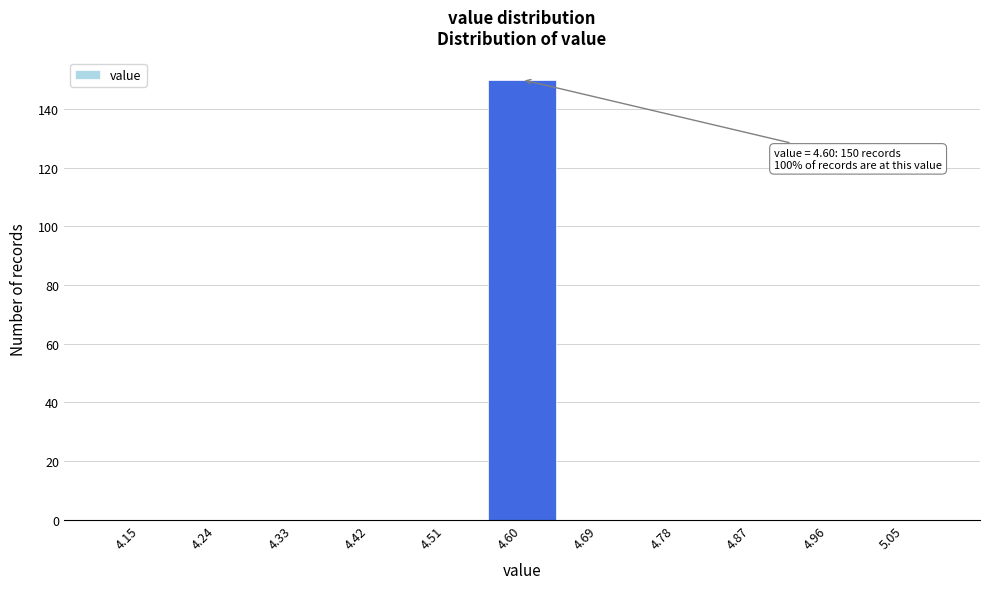

Which range on the x-axis has the tallest bar?

4.55 to 4.65